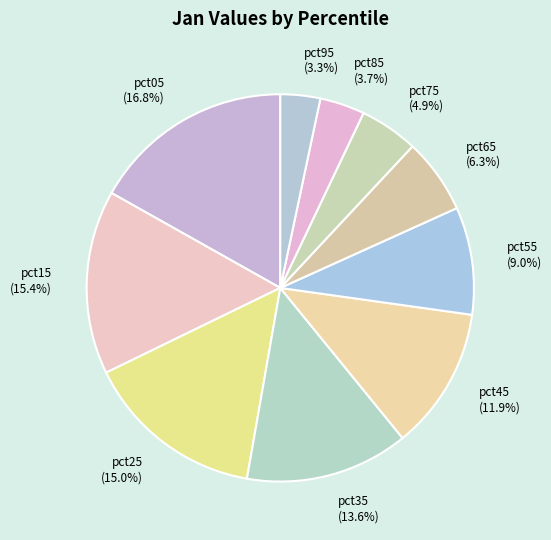

To the nearest percent, what portion does pct55 represent?

9%